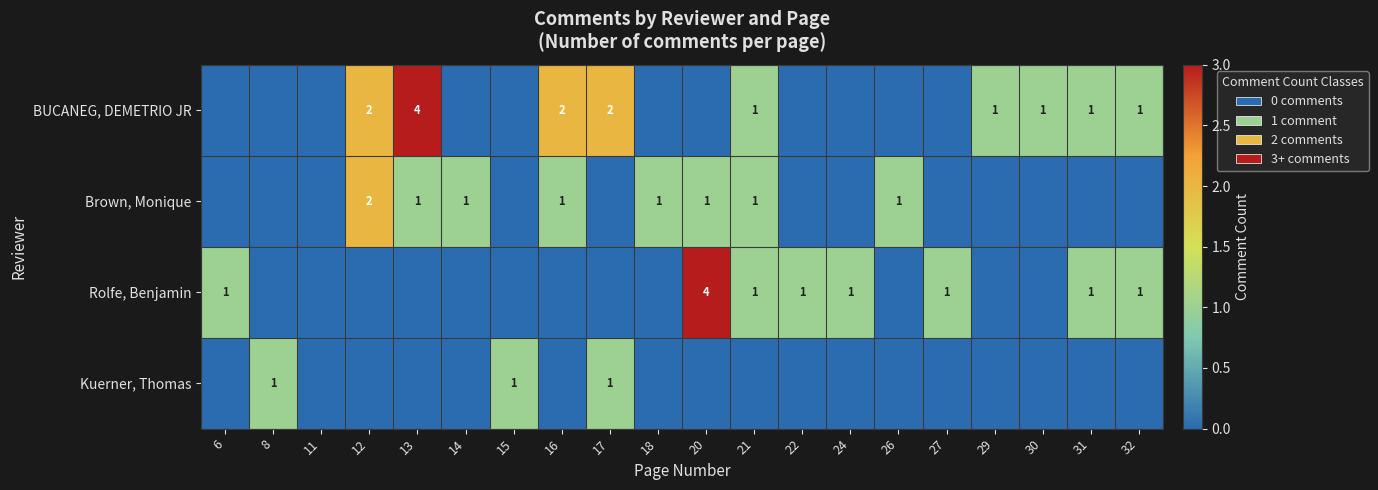

The Kuerner, Thomas series shows 0 at 17. True or false?

False